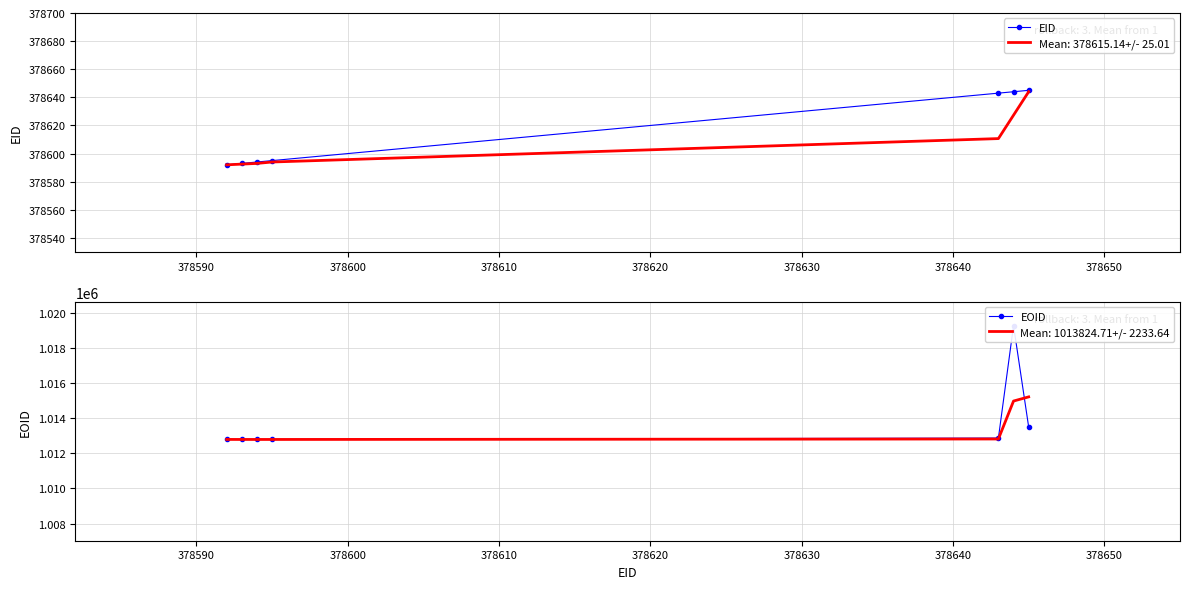

What is the lowest value of the Mean: 378615.14+/- 25.01 series?

378592.0